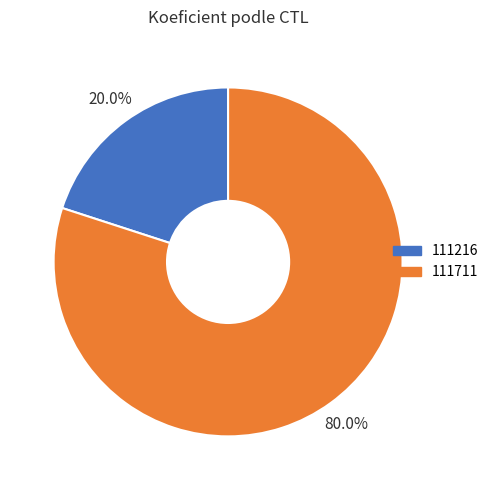

True or false: 111216 accounts for 20% of the total.

True